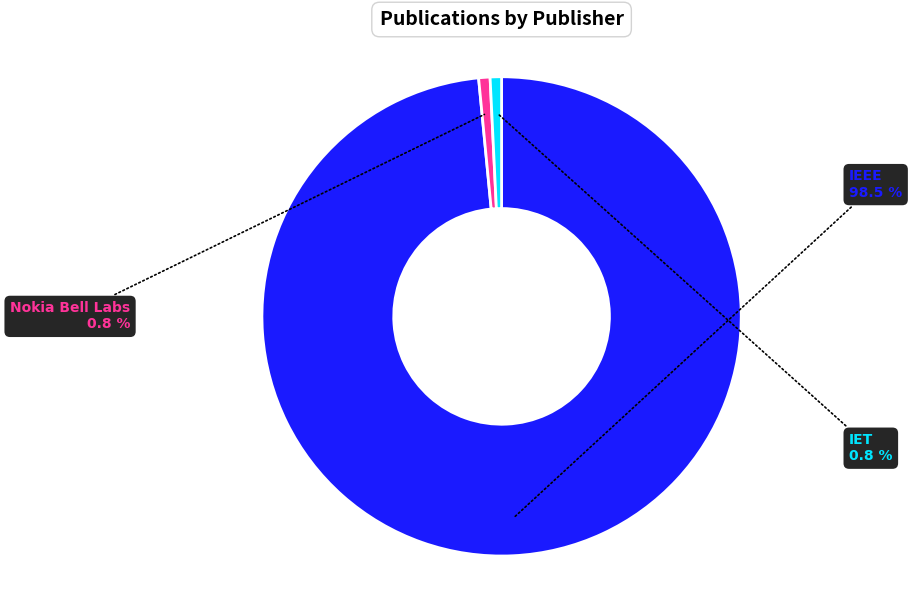

Is there a majority slice in this chart?

Yes